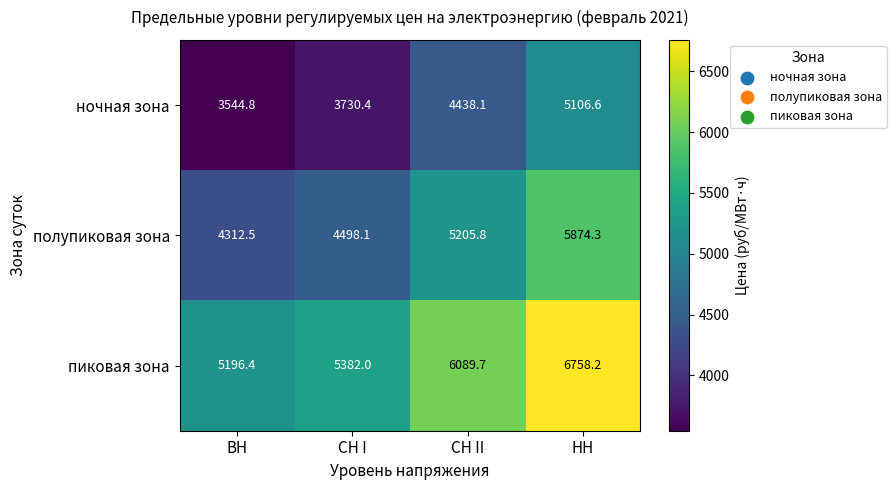

Reading left to right, list all the values displayed in this chart.

ночная зона: 3544.8	3730.4	4438.1	5106.6
полупиковая зона: 4312.5	4498.1	5205.8	5874.3
пиковая зона: 5196.4	5382.0	6089.7	6758.2